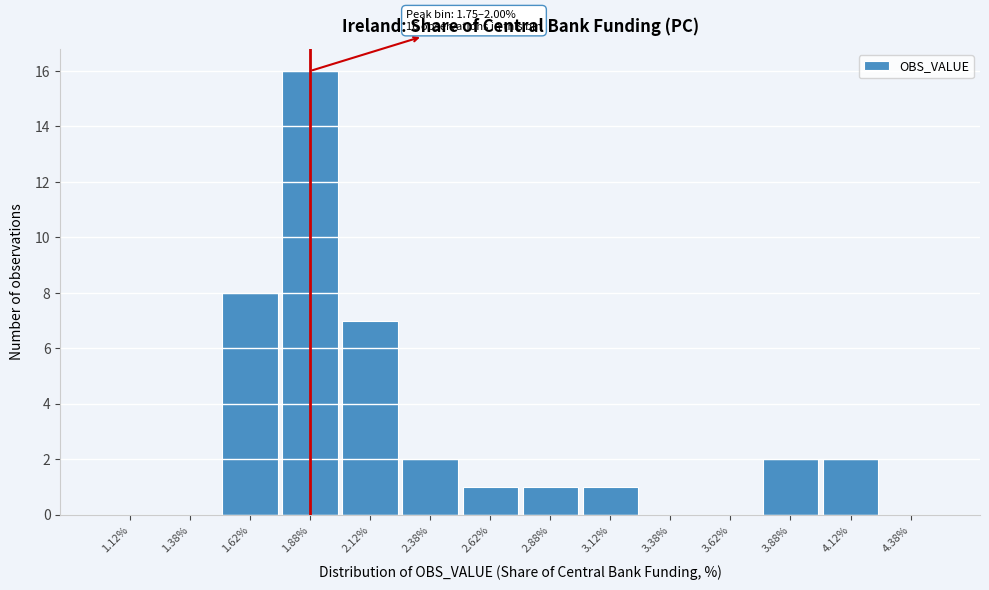

Which range on the x-axis has the tallest bar?

1.75 to 2.00